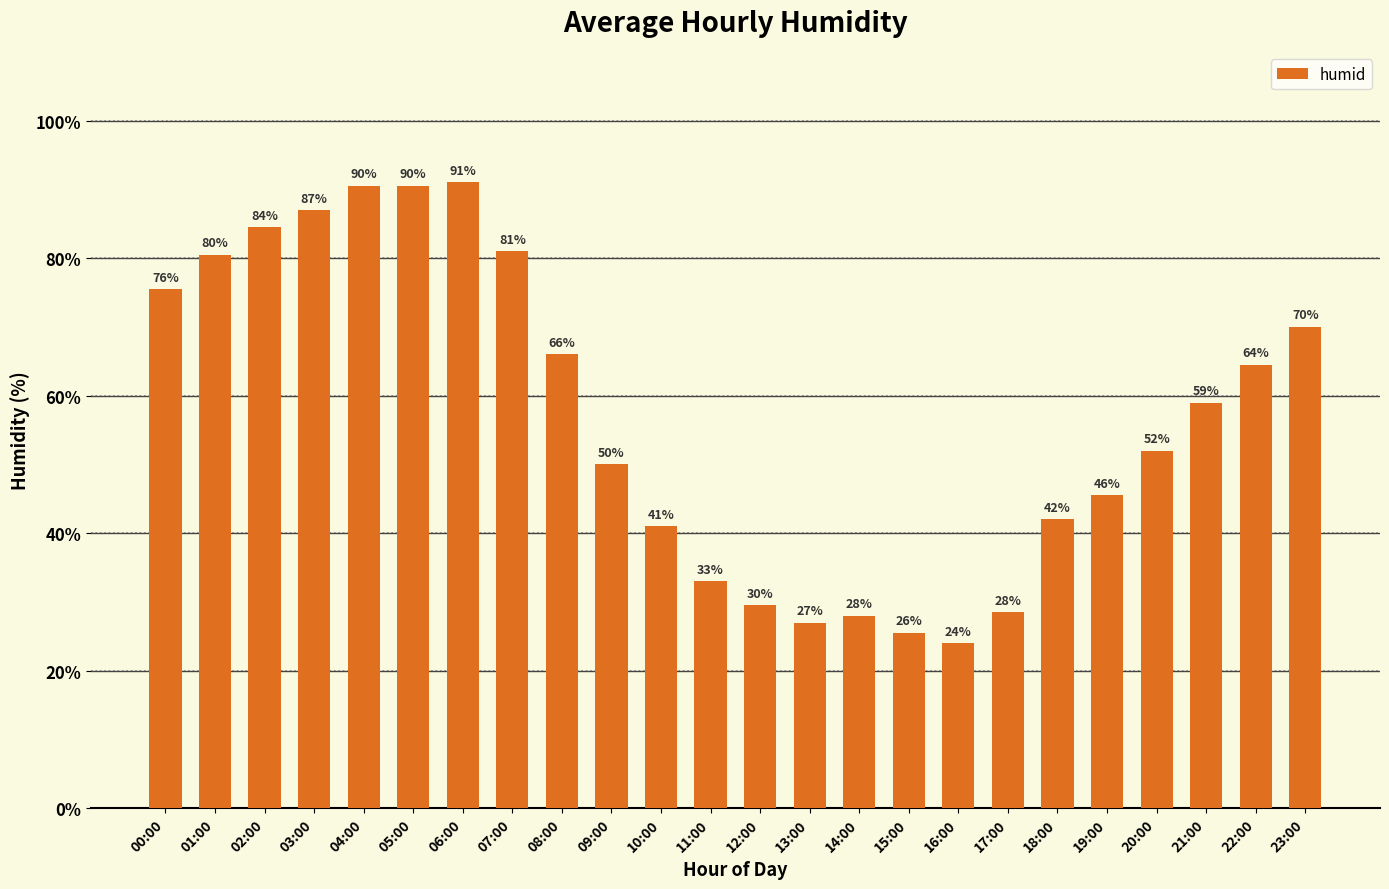

Between 04:00 and 14:00, which is larger?

04:00